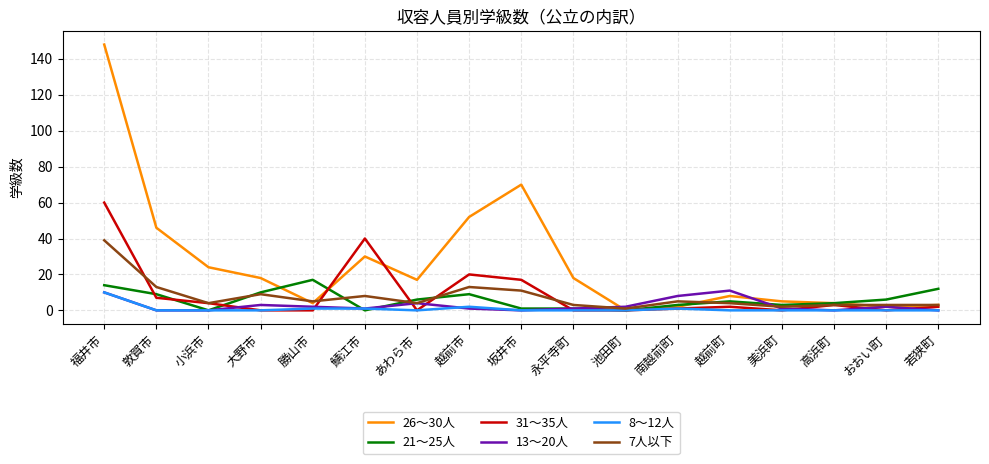

The value of 31～35人 at 大野市 is 0. True or false?

True